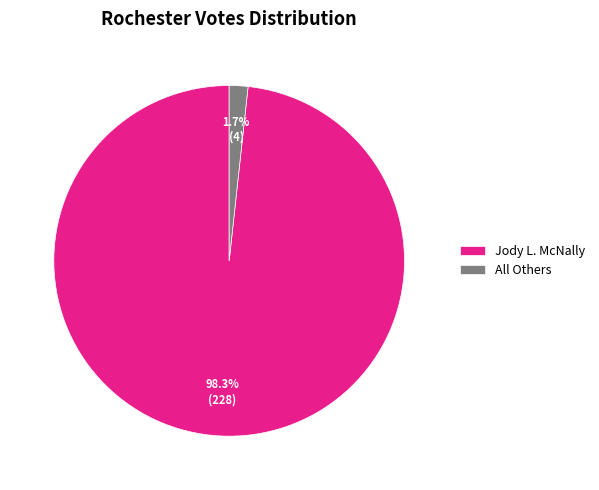

Does Jody L. McNally represent more than half of the total?

Yes